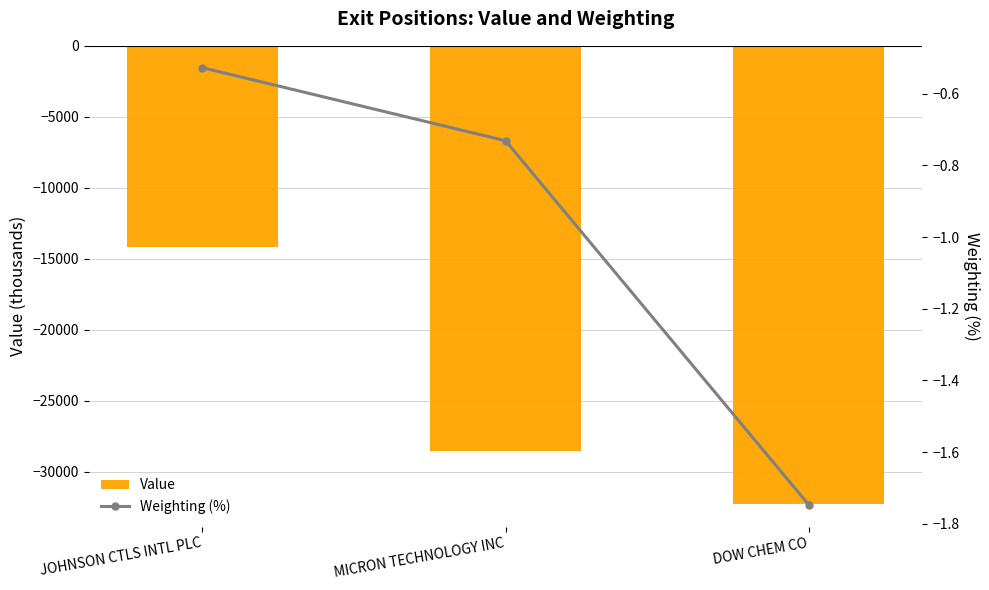

What are all the series names shown in the legend?

Value, Weighting (%)